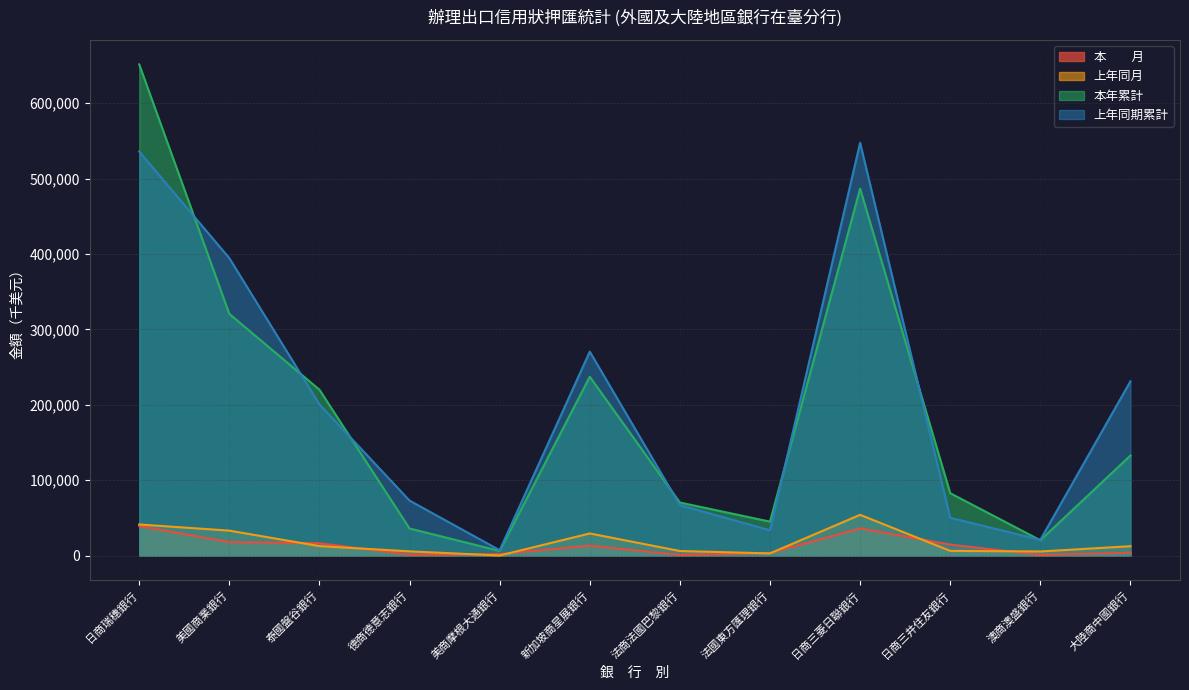

Is it true that 上年同期累計 equals 20854 at 澳商澳盛銀行?

True